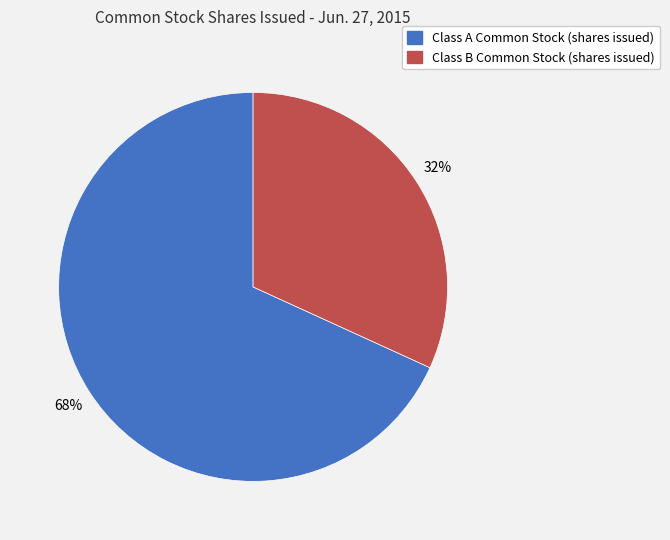

How many segments does this pie chart have?

2